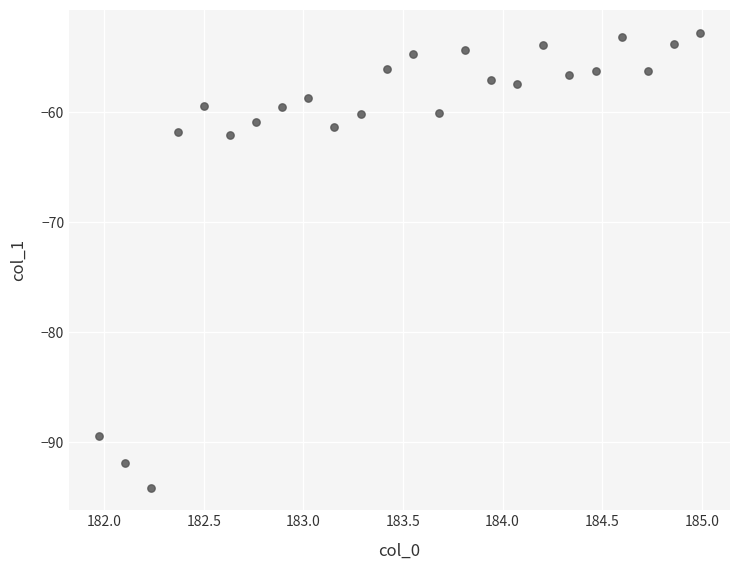

What is the range of Y values (max minus min)?

41.3